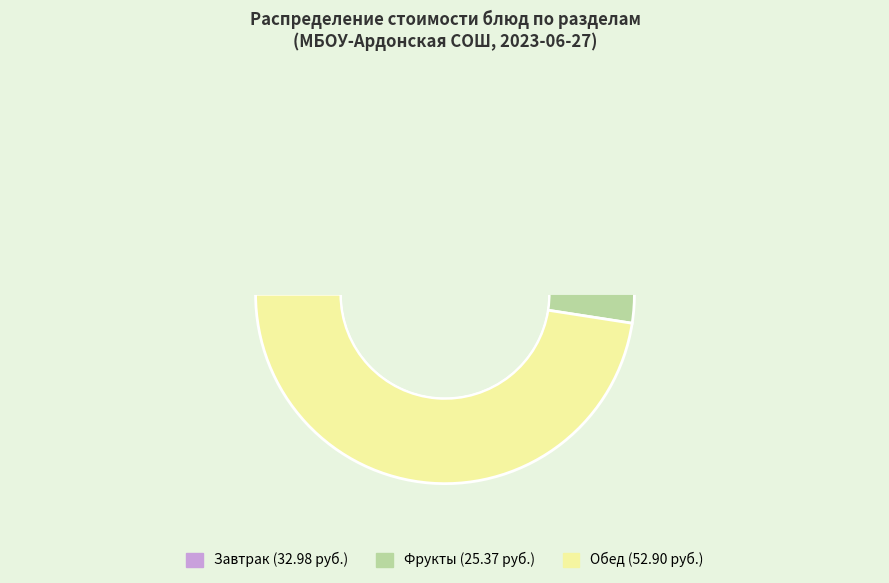

Does any single category account for the majority?

No